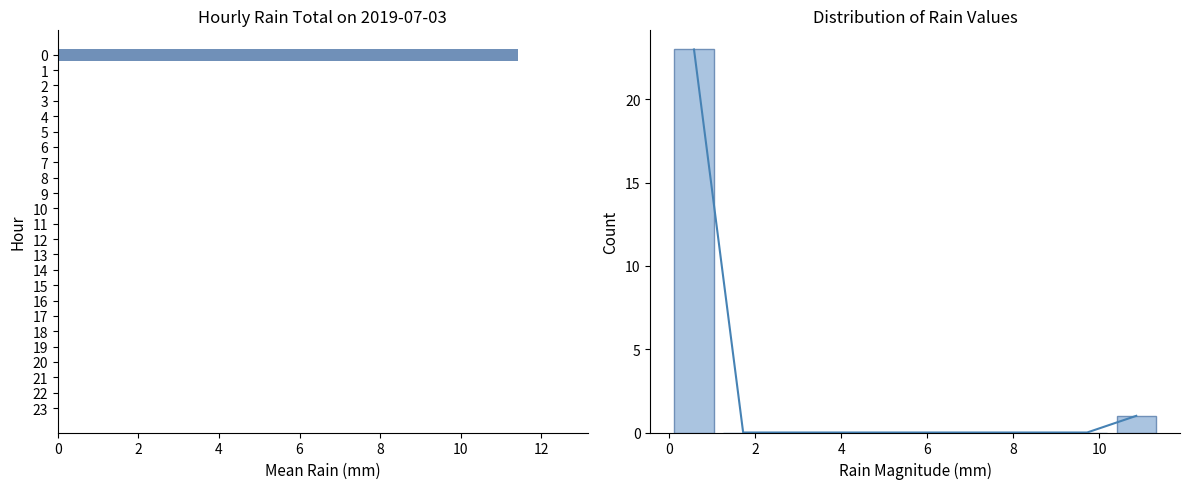

List the labels in order of value, smallest first.

1, 2, 3, 4, 5, 6, 7, 8, 9, 10, 11, 12, 13, 14, 15, 16, 17, 18, 19, 20, 21, 22, 23, 0